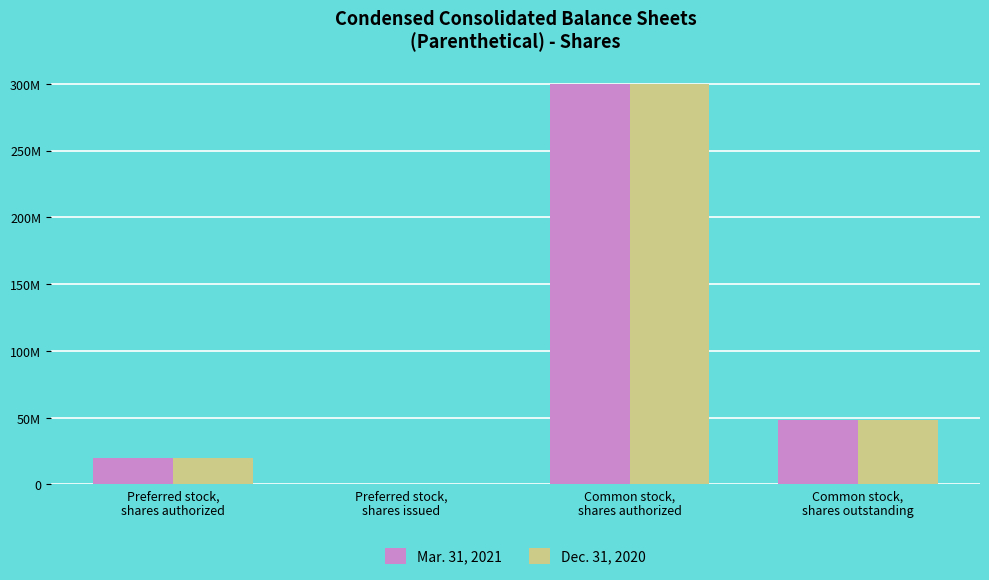

What is the sum of all Mar. 31, 2021 values?

368059819